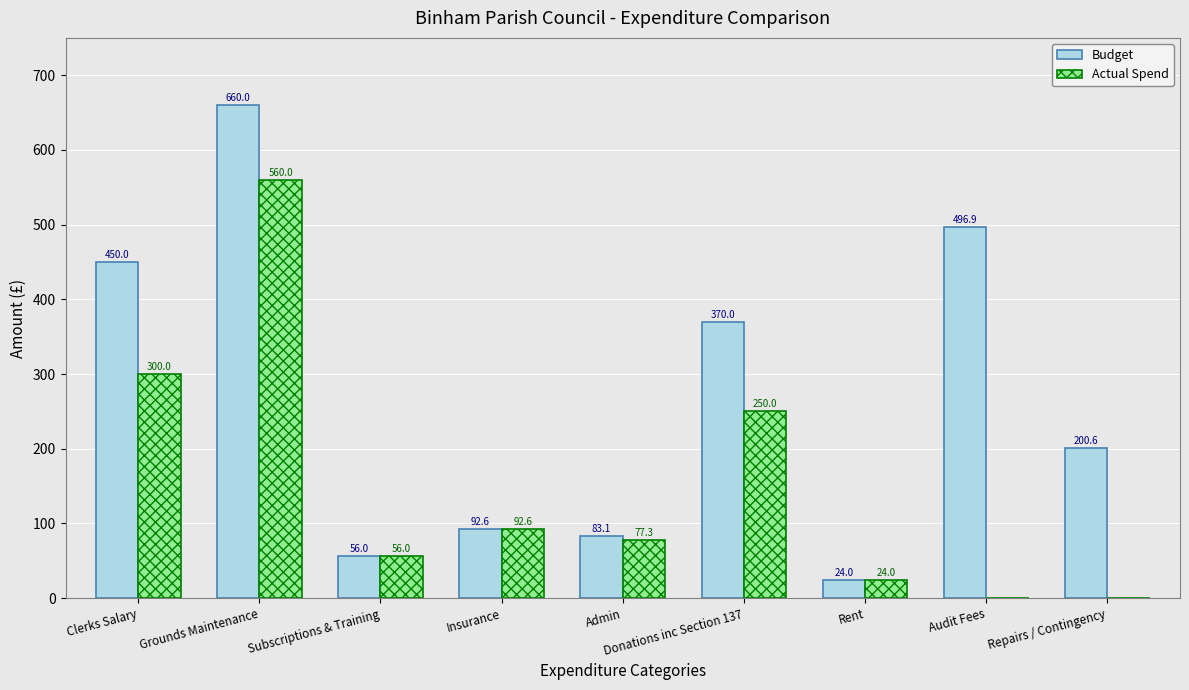

Is the value of Budget at Admin greater than the value of Actual Spend at Grounds Maintenance?

No